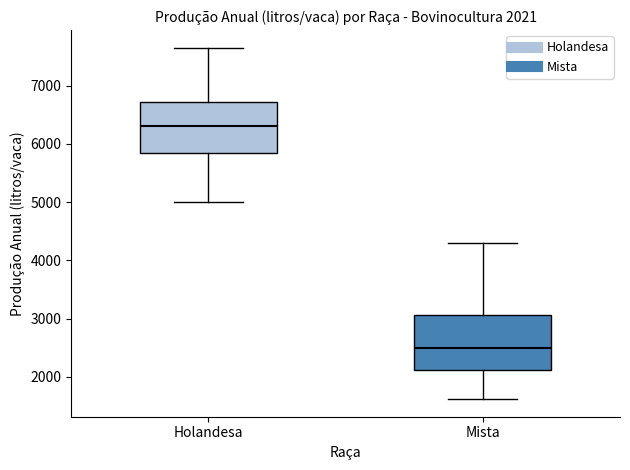

Which box has the lowest median line?

Mista